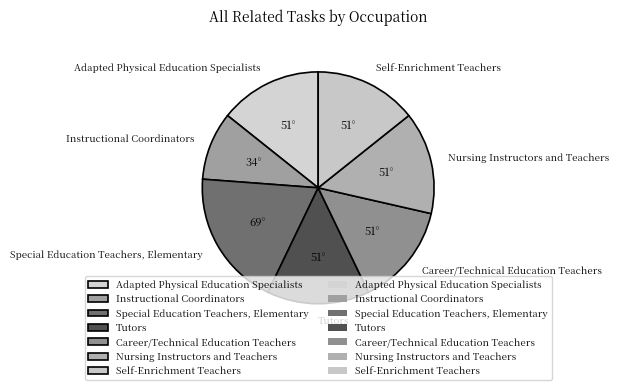

The Self-Enrichment Teachers slice represents 14% of the pie. True or false?

True